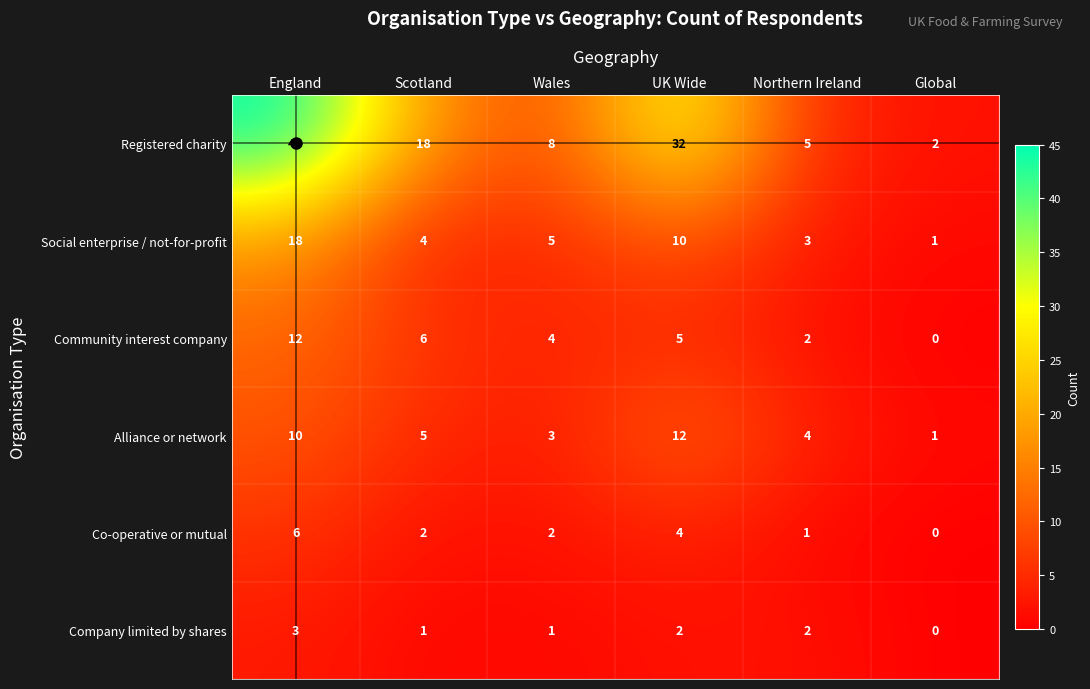

Which series has the largest total across all categories?

Registered charity